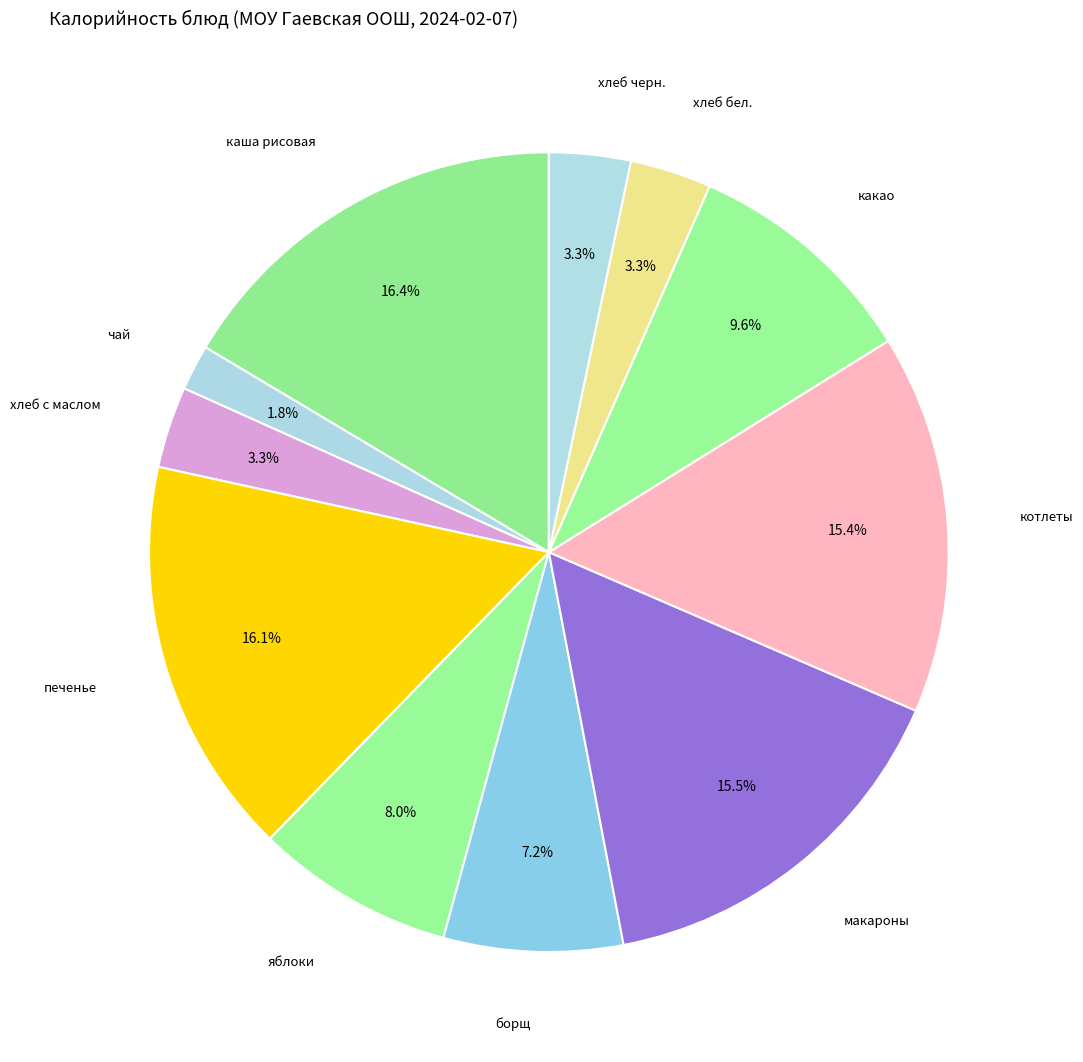

To the nearest percent, what is the combined percentage of борщ and хлеб с маслом?

11%